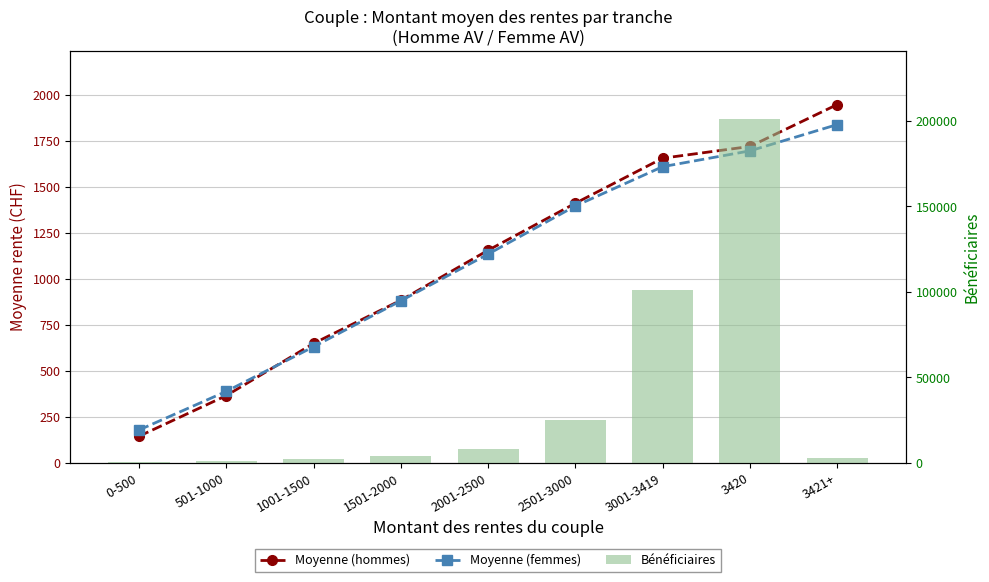

Reading left to right, extract all data points from this chart.

Moyenne (hommes): 0-500=145	501-1000=366	1001-1500=650	1501-2000=885	2001-2500=1157	2501-3000=1413	3001-3419=1658	3420=1722	3421+=1950
Moyenne (femmes): 0-500=179	501-1000=389	1001-1500=632	1501-2000=882	2001-2500=1136	2501-3000=1398	3001-3419=1612	3420=1698	3421+=1841
Bénéficiaires: 0-500=652	501-1000=1223	1001-1500=2522	1501-2000=4165	2001-2500=8174	2501-3000=25185	3001-3419=101341	3420=200824	3421+=2624